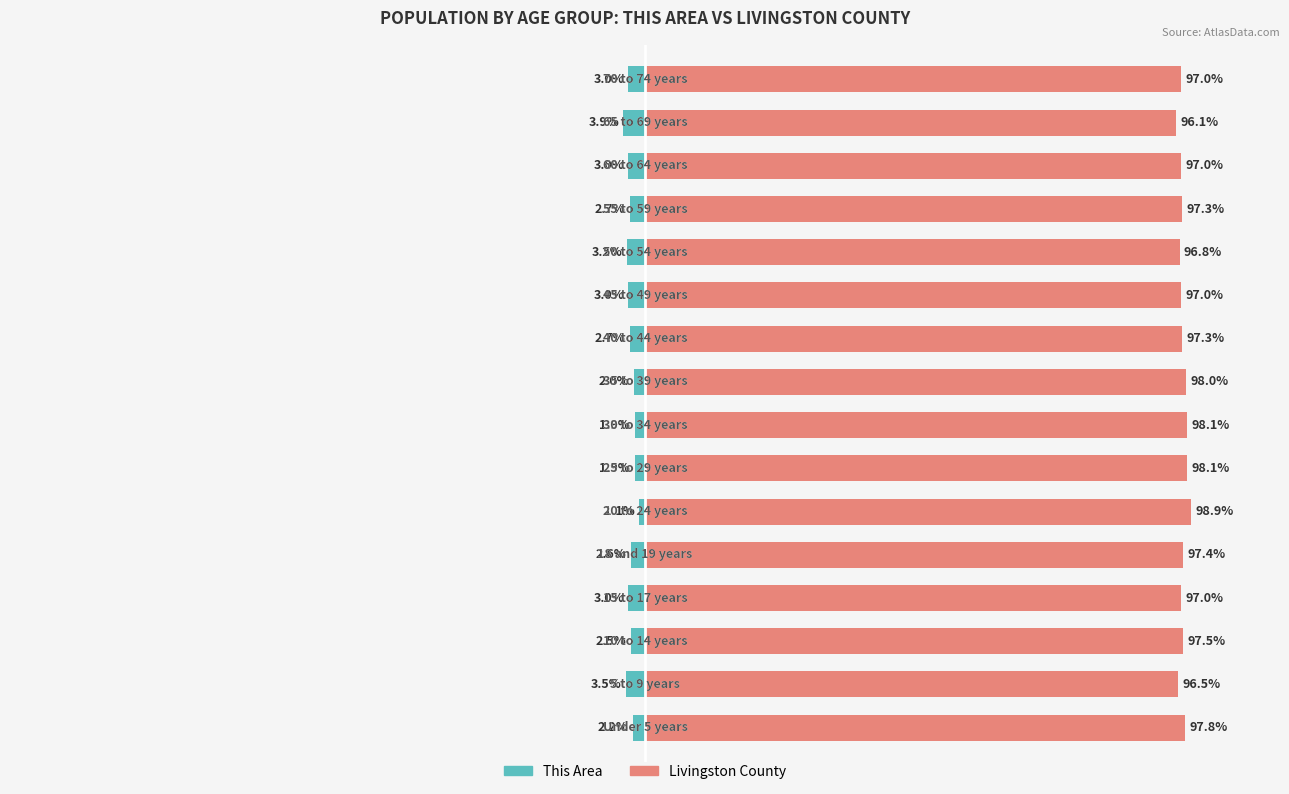

How many bars are there in total?

32